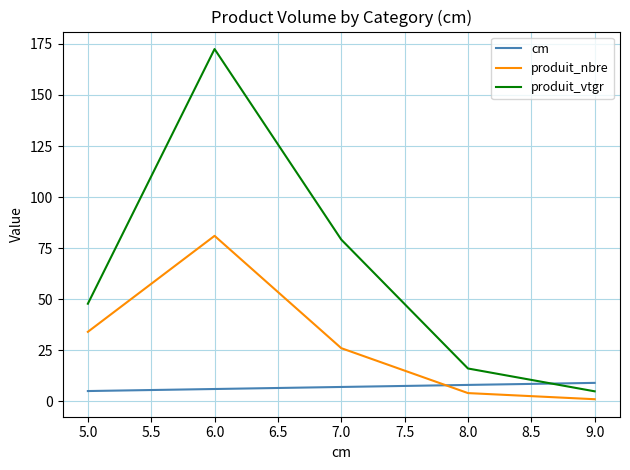

At which label is produit_vtgr closest to 88?

7.0